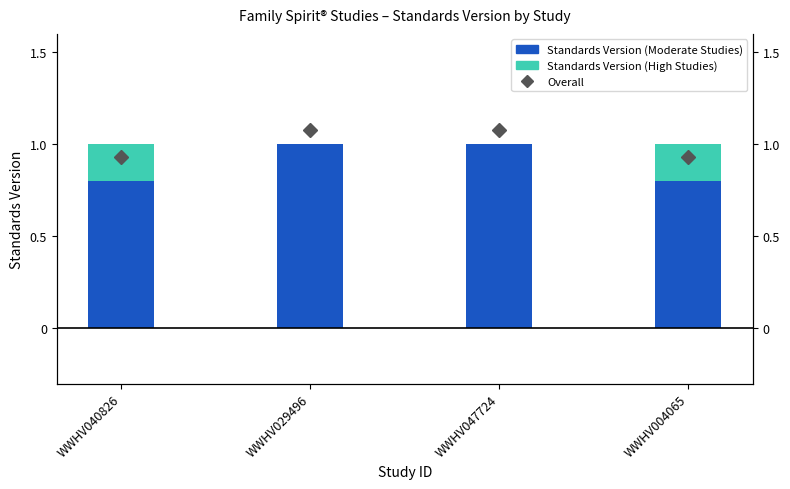

At how many categories does at least one series exceed 0?

4